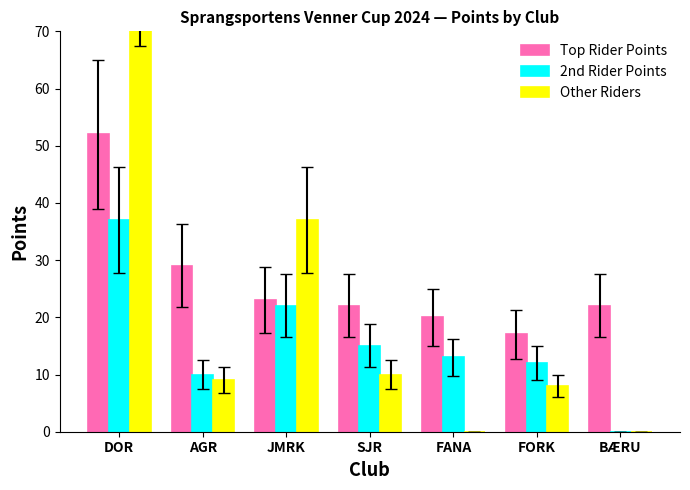

What is the sum of the Other Riders values at AGR and FANA?

9